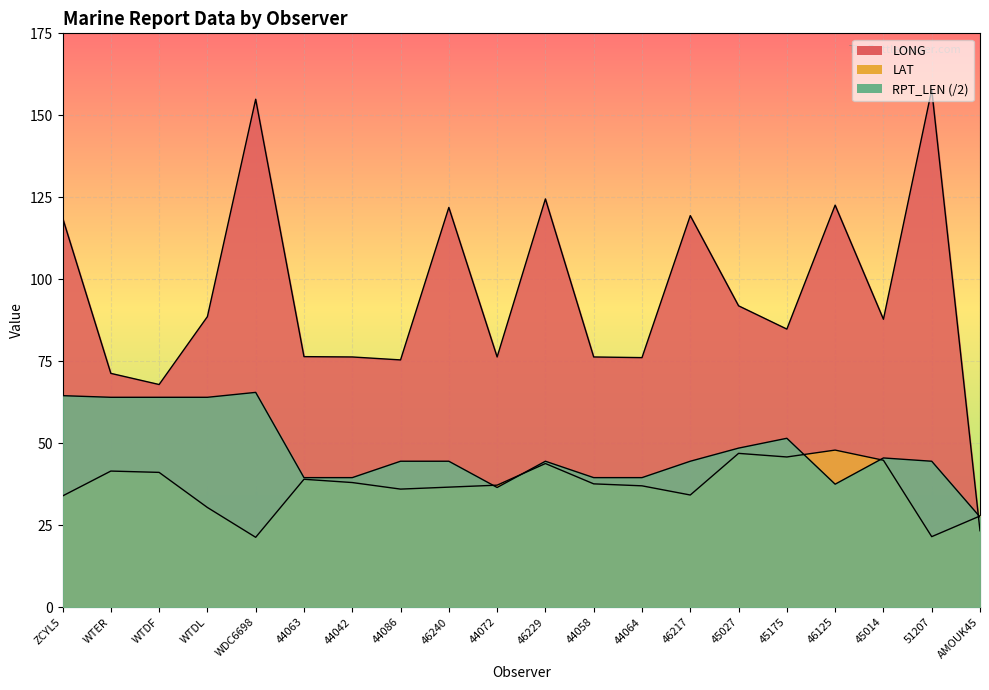

At which category is the sum across all series the highest?

WDC6698